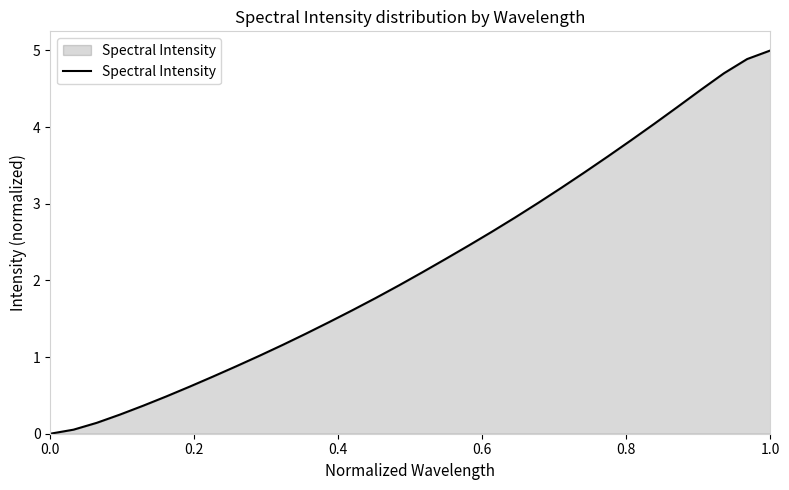

How many categories are shown in the chart?

32